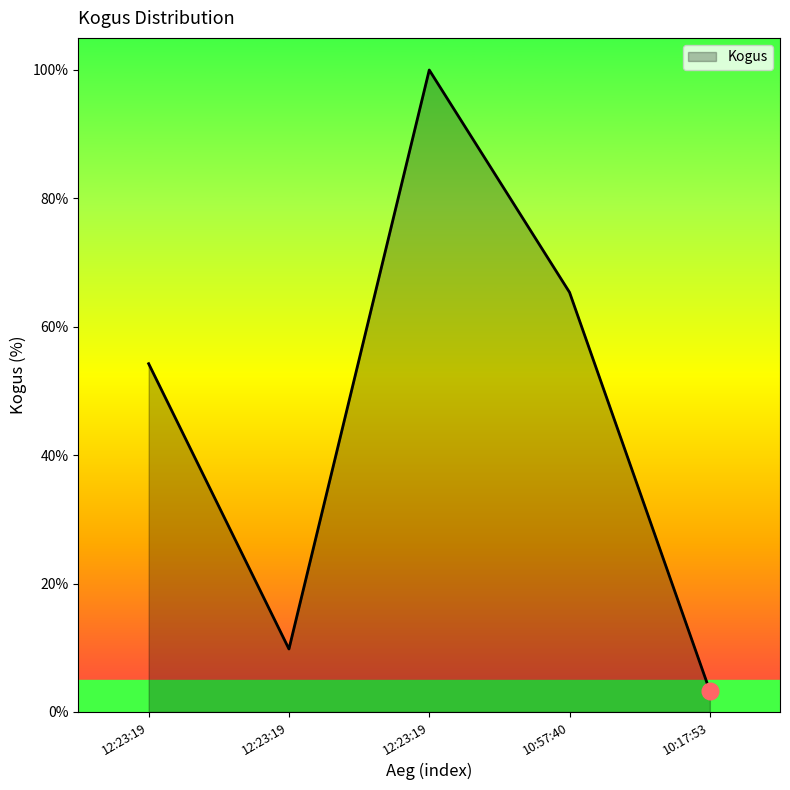

What is the label of the 3rd point from the right?

12:23:19